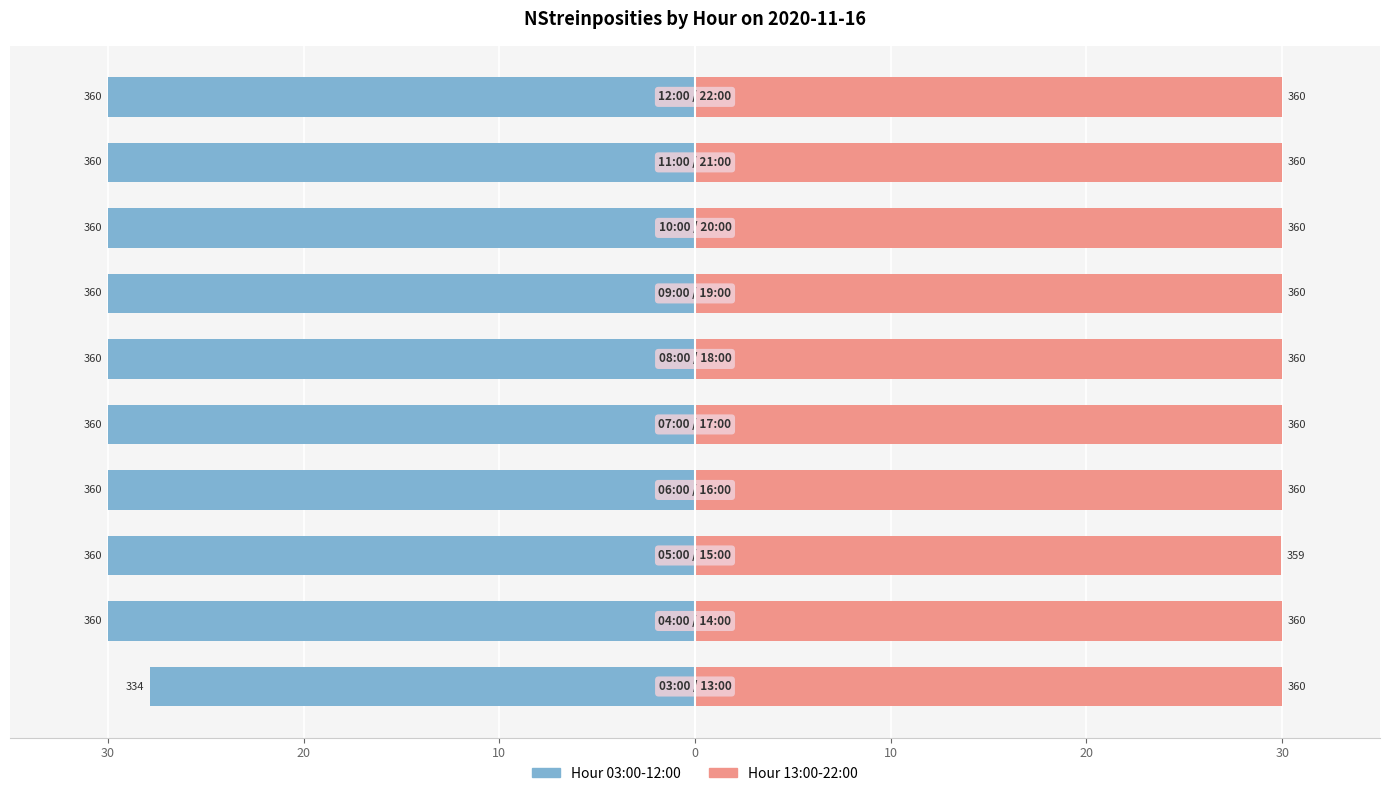

Does the chart contain stacked bars?

No